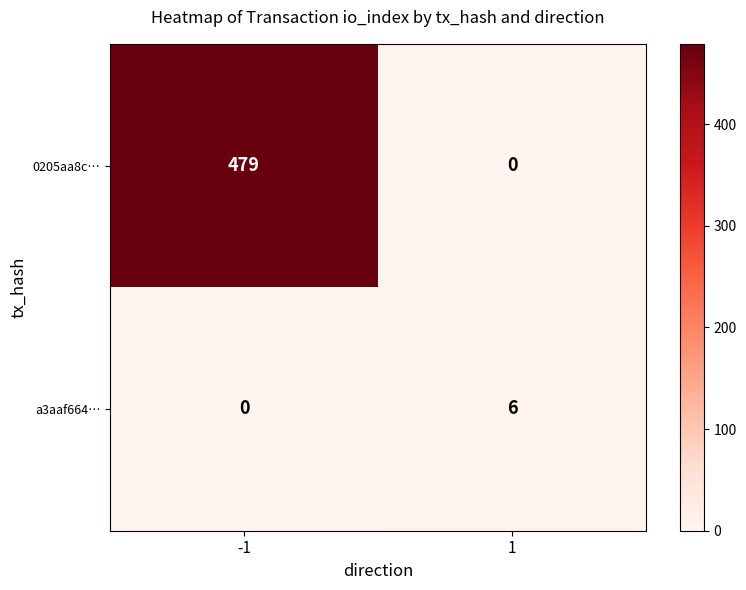

What is the sum of the 0205aa8c… values at -1 and 1?

479